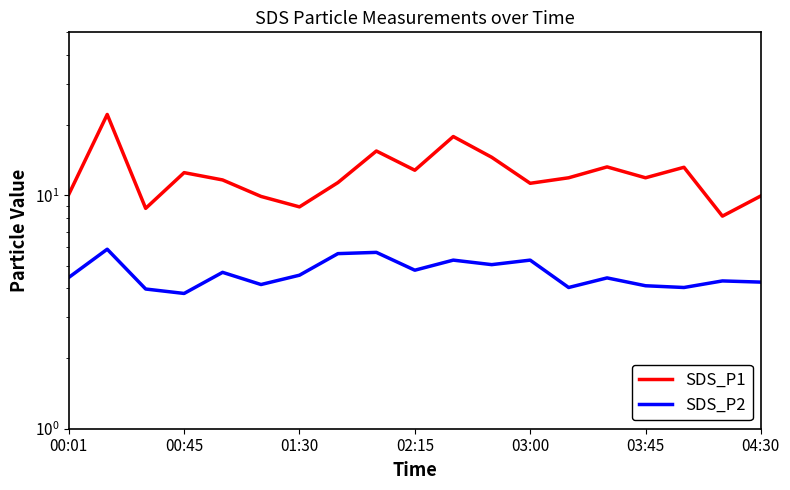

True or false: SDS_P2 and SDS_P1 cross at least once.

False